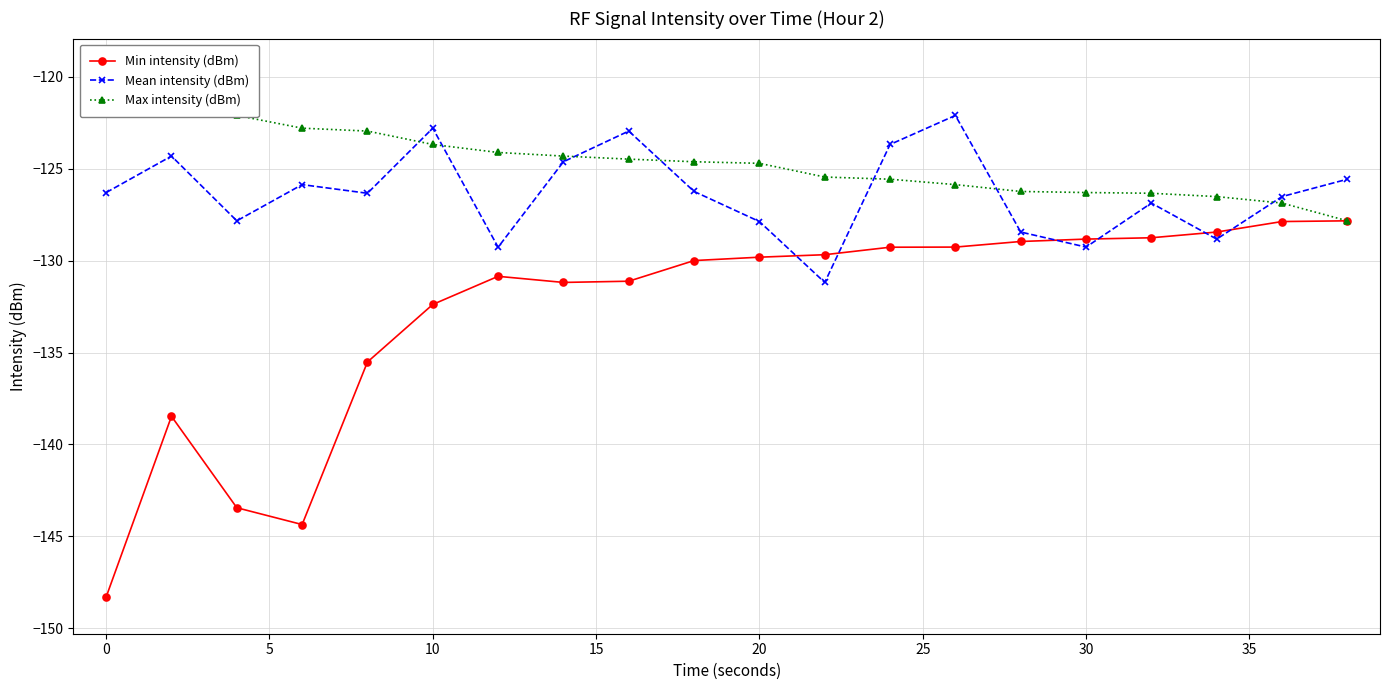

True or false: Min intensity (dBm) and Mean intensity (dBm) intersect in this chart.

True